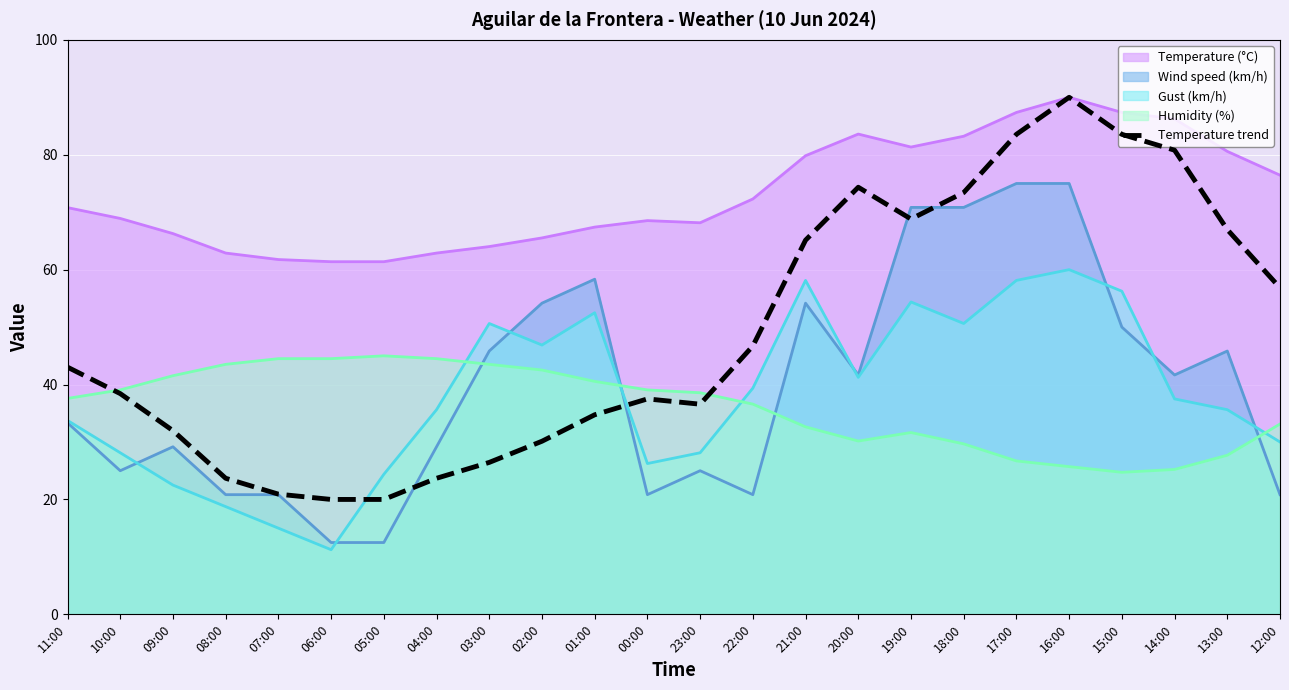

How many series are shown in this chart?

5